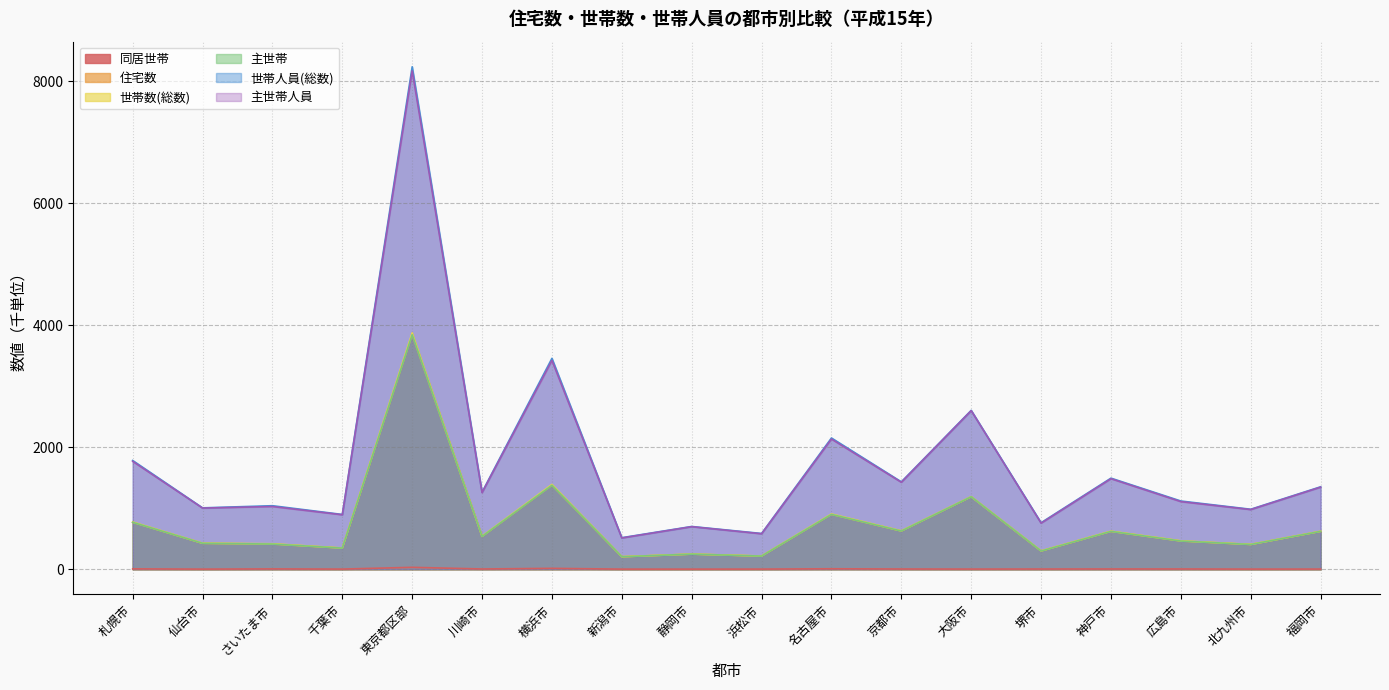

How many interior local peaks does the 世帯人員(総数) series have?

7